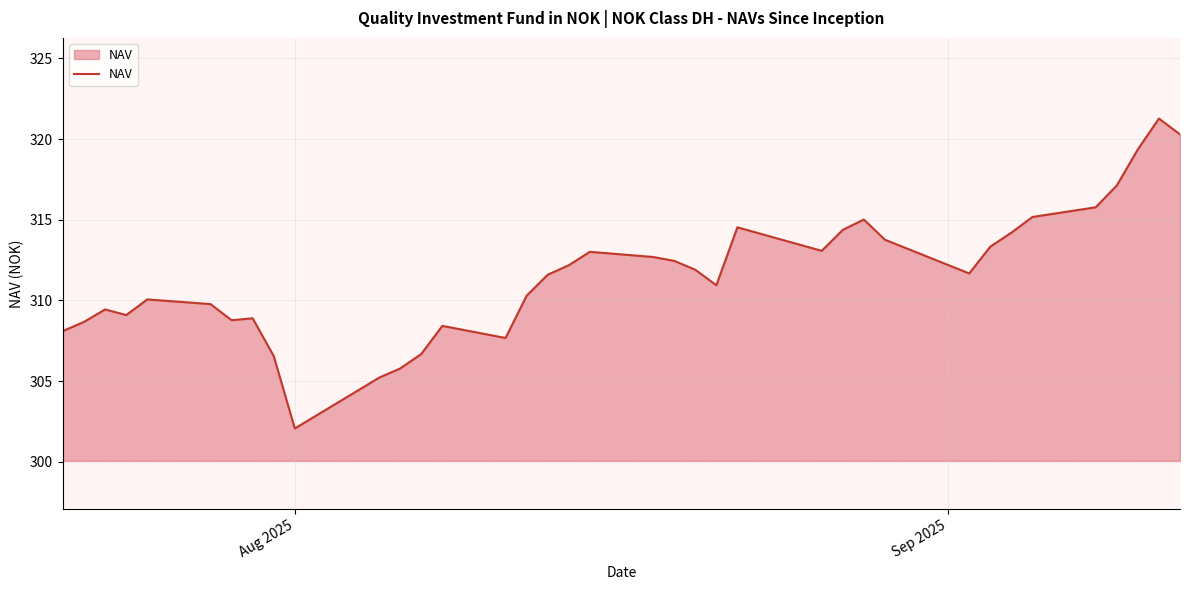

What is the difference between the maximum and minimum values?

19.2